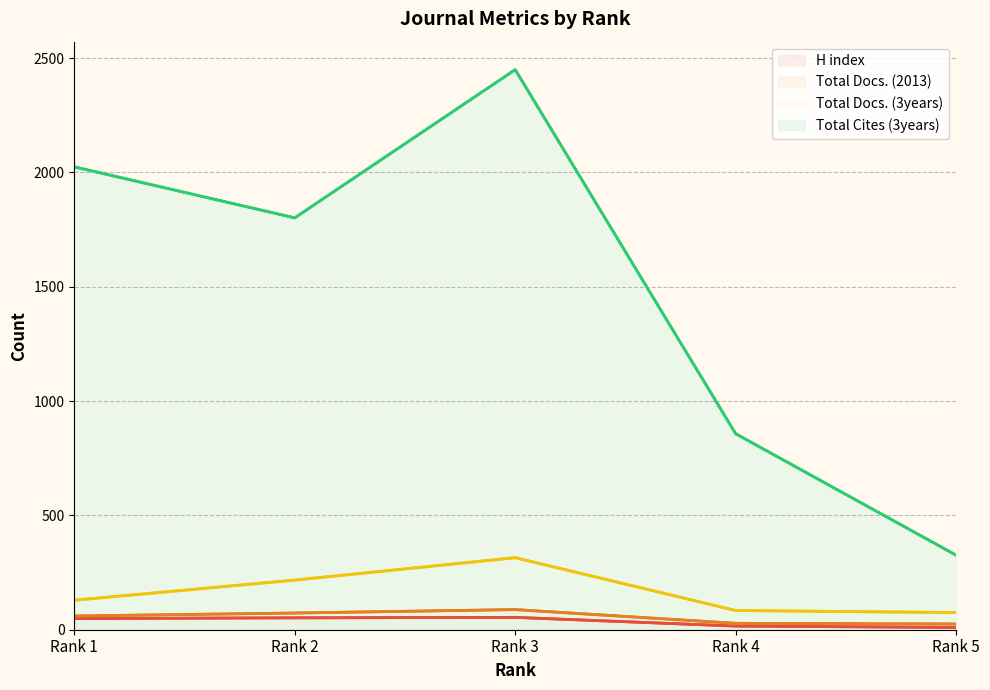

In Total Docs. (3years), how many points are higher than both neighbors (excluding endpoints)?

1